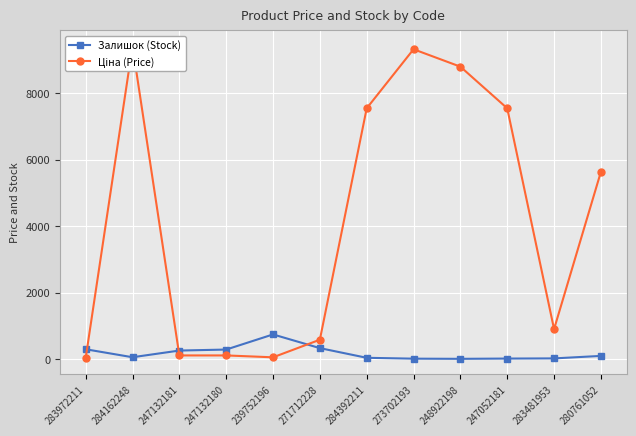

Reading left to right, what are all the values shown in this chart?

Залишок (Stock): 283972211=299.0	284162248=59.0	247132181=260.0	247132180=290.0	239752196=745.0	271712228=333.0	284392211=42.0	273702193=16.0	248922198=11.0	247052181=19.0	283481953=24.0	280761052=99.0
Ціна (Price): 283972211=32.0	284162248=9416.9	247132181=113.3	247132180=113.3	239752196=56.7	271712228=586.0	284392211=7545.9	273702193=9321.4	248922198=8797.6	247052181=7545.9	283481953=904.3	280761052=5636.0